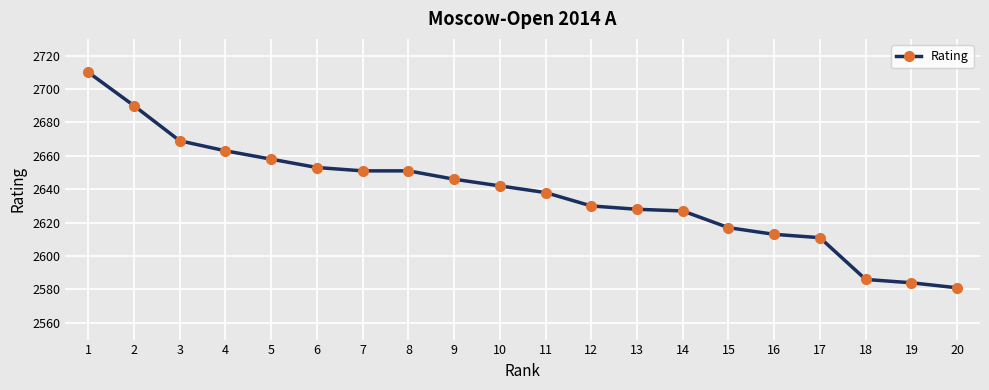

Is it true that the value at 9 is 2646?

True